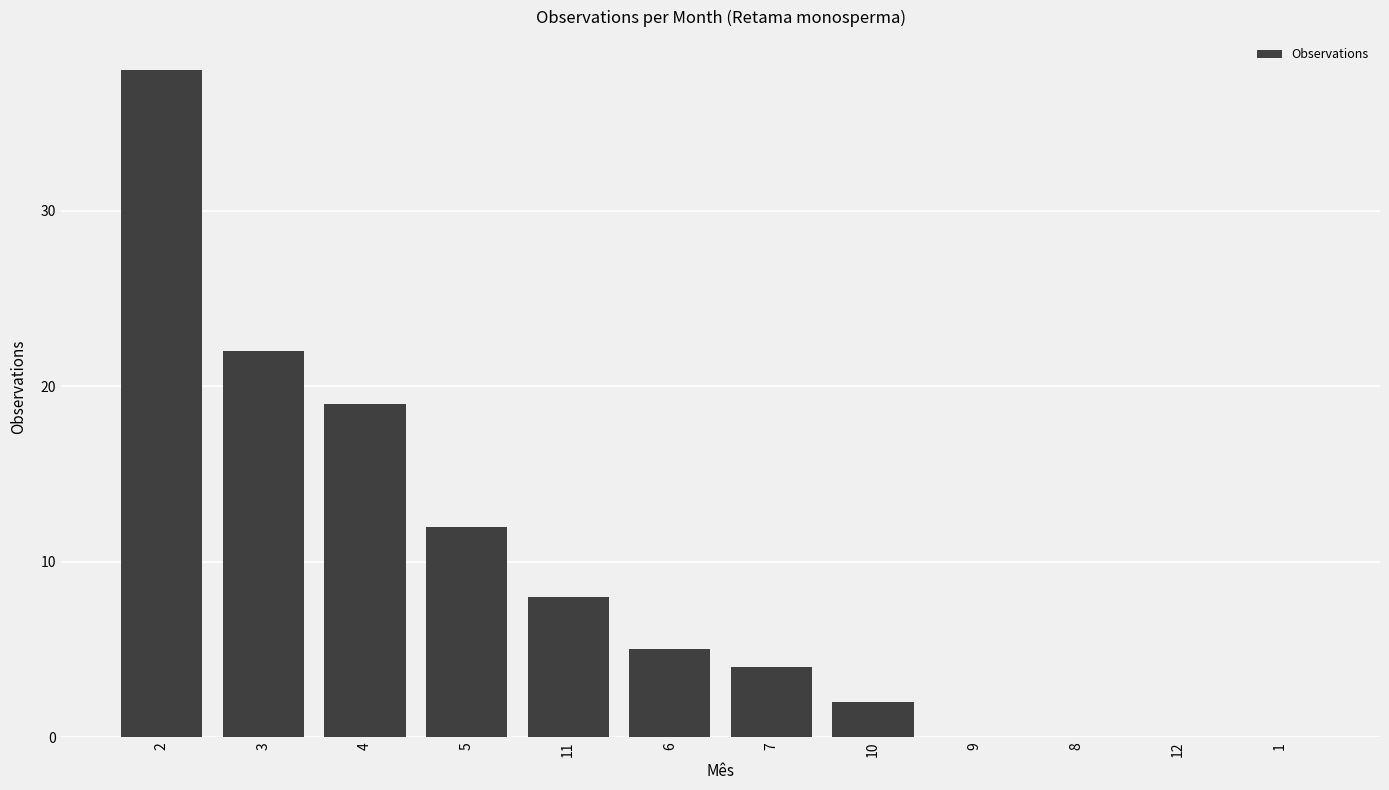

At which label does the data first exceed 5?

2